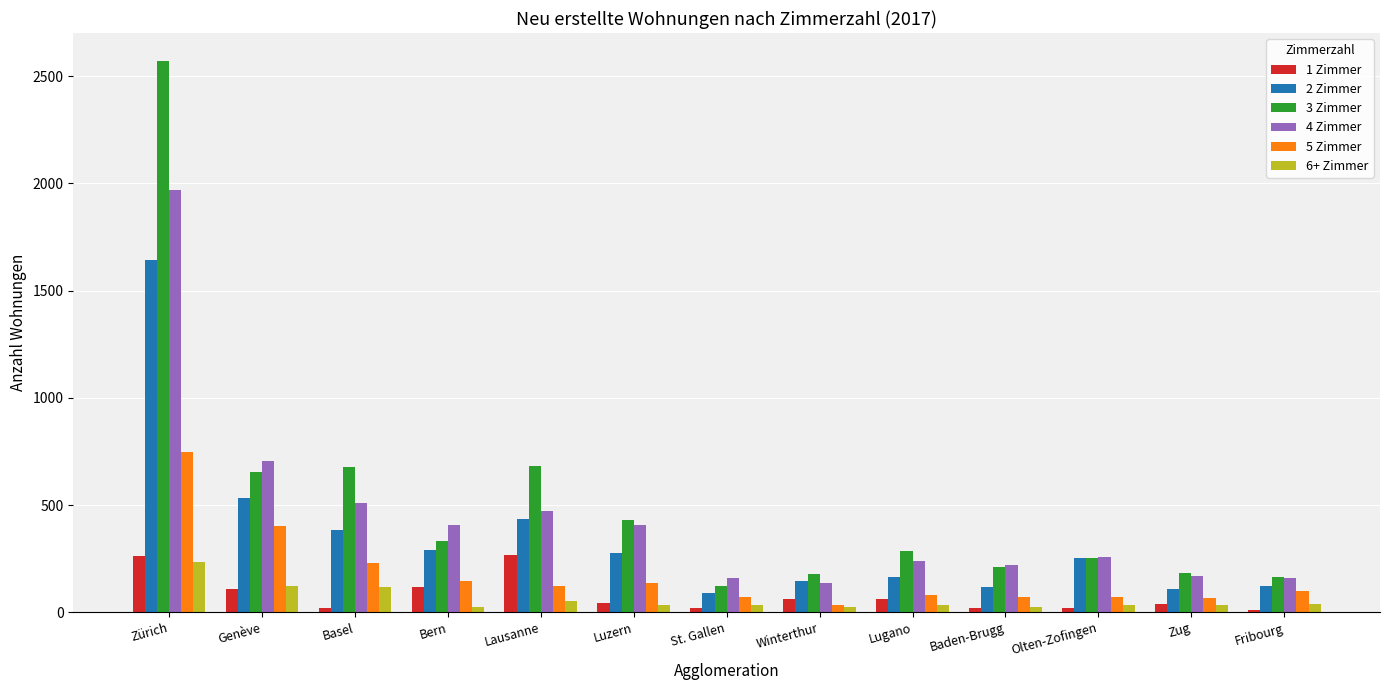

Count the number of data series in this chart.

6